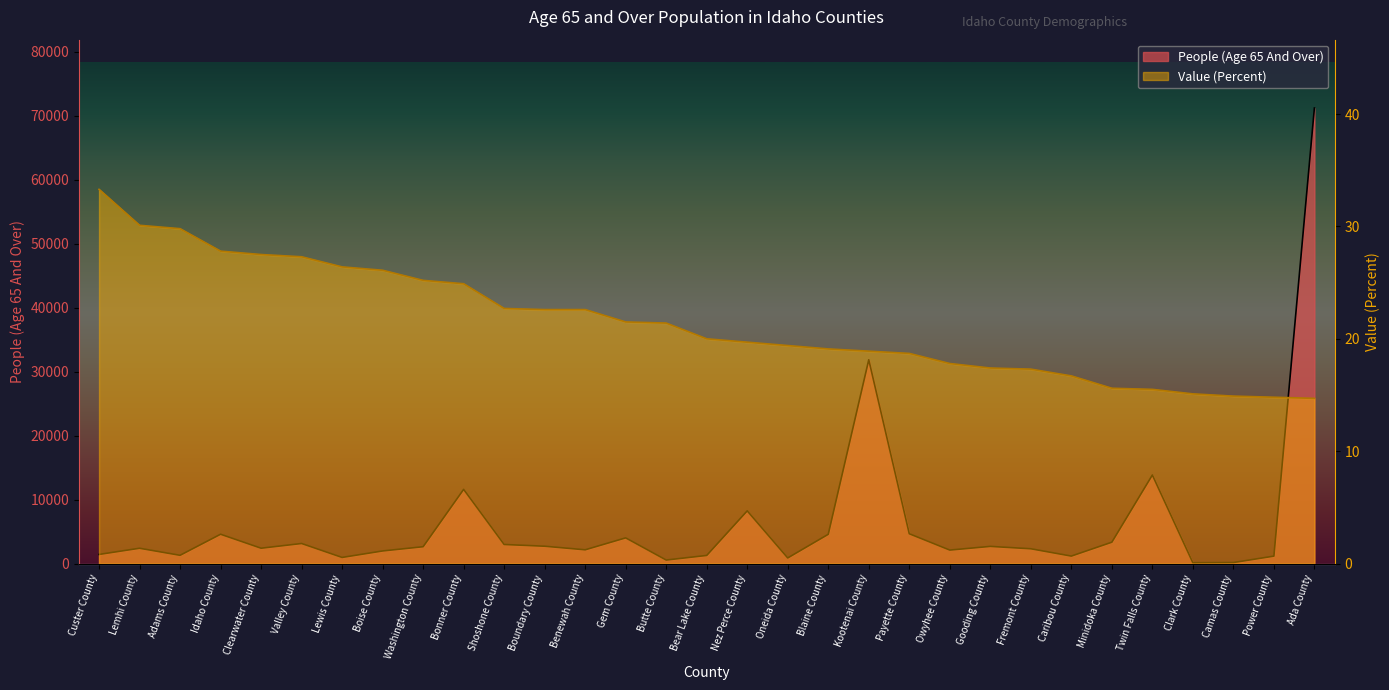

What is the label of the 31st point from the left?

Ada County